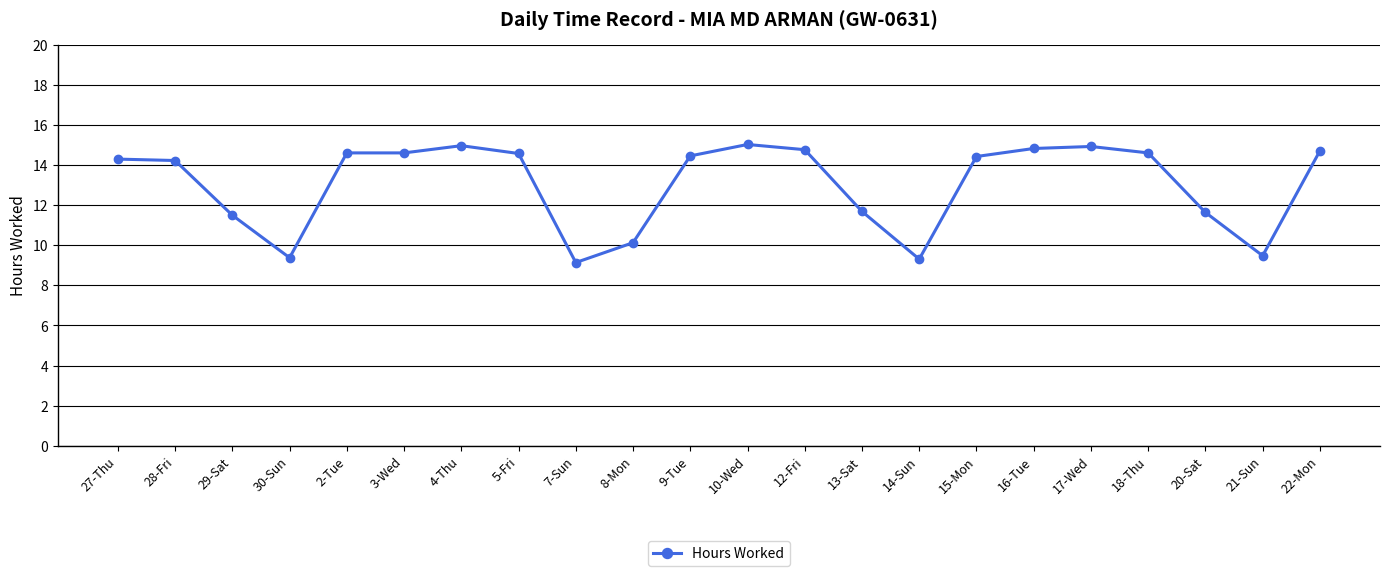

What is the label of the 19th point from the left?

18-Thu